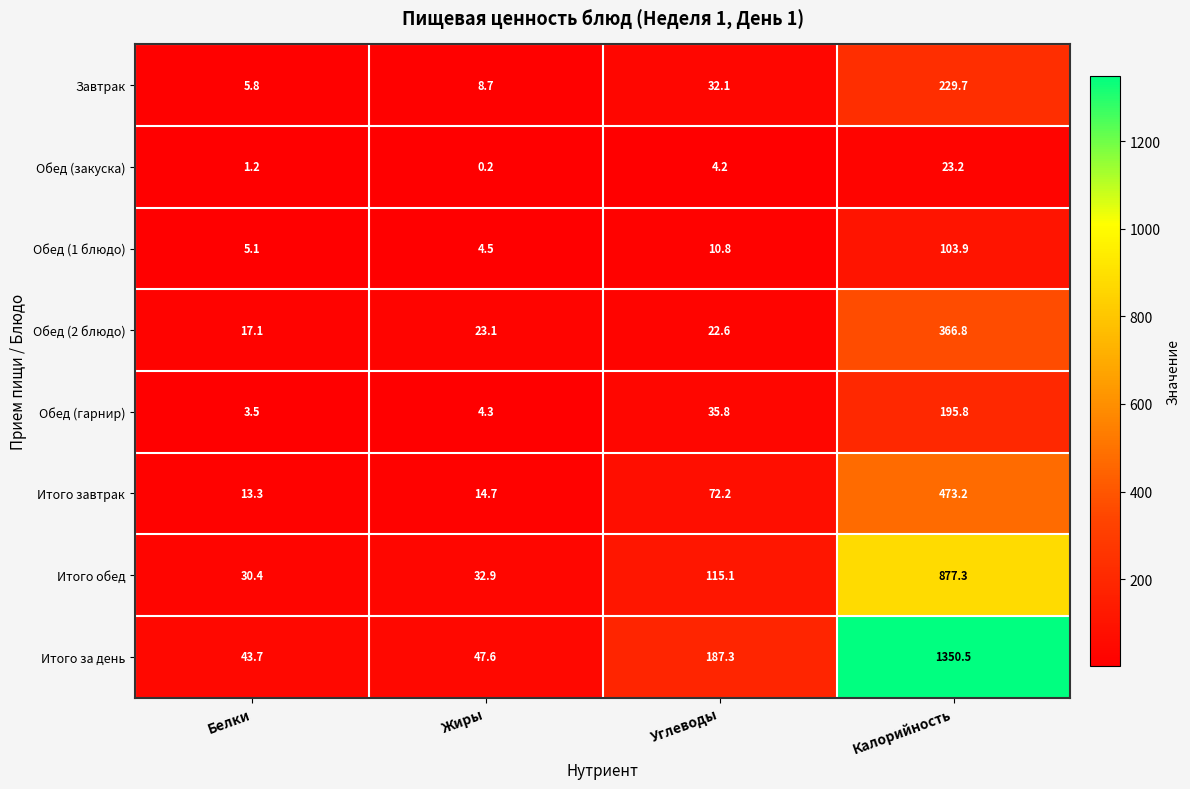

Rank the series by their maximum value, from highest to lowest.

Итого за день, Итого обед, Итого завтрак, Обед (2 блюдо), Завтрак, Обед (гарнир), Обед (1 блюдо), Обед (закуска)